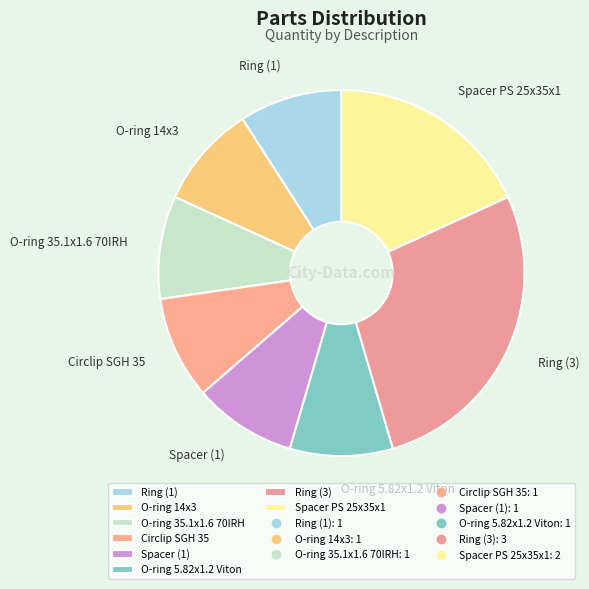

Is there any slice that represents more than half of the pie?

No